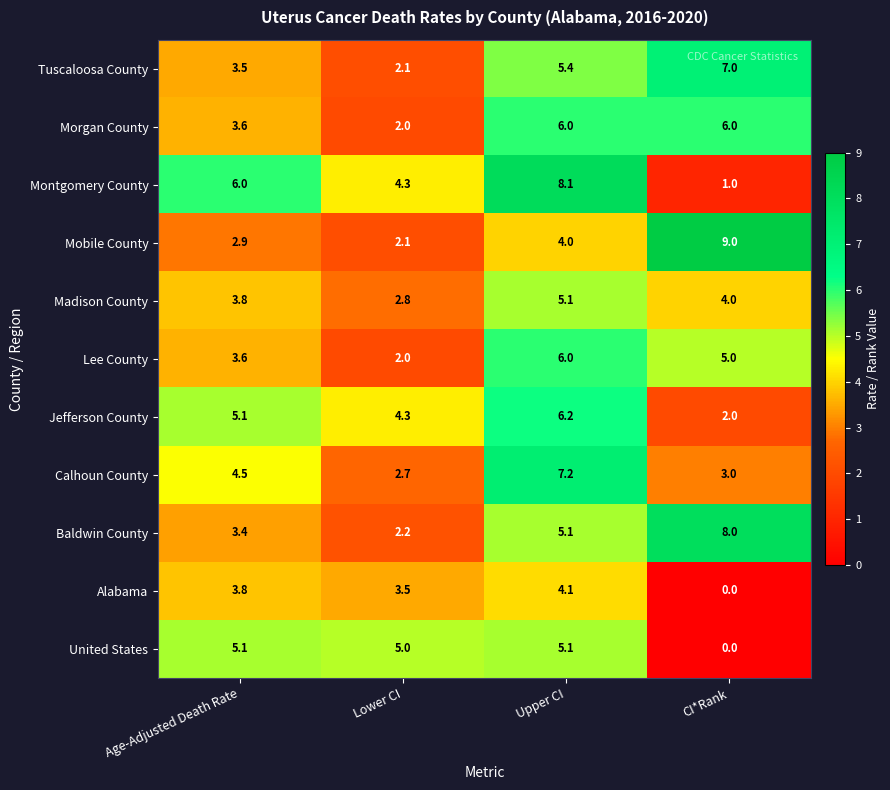

What is the sum of the Jefferson County values at Lower CI and CI*Rank?

6.3